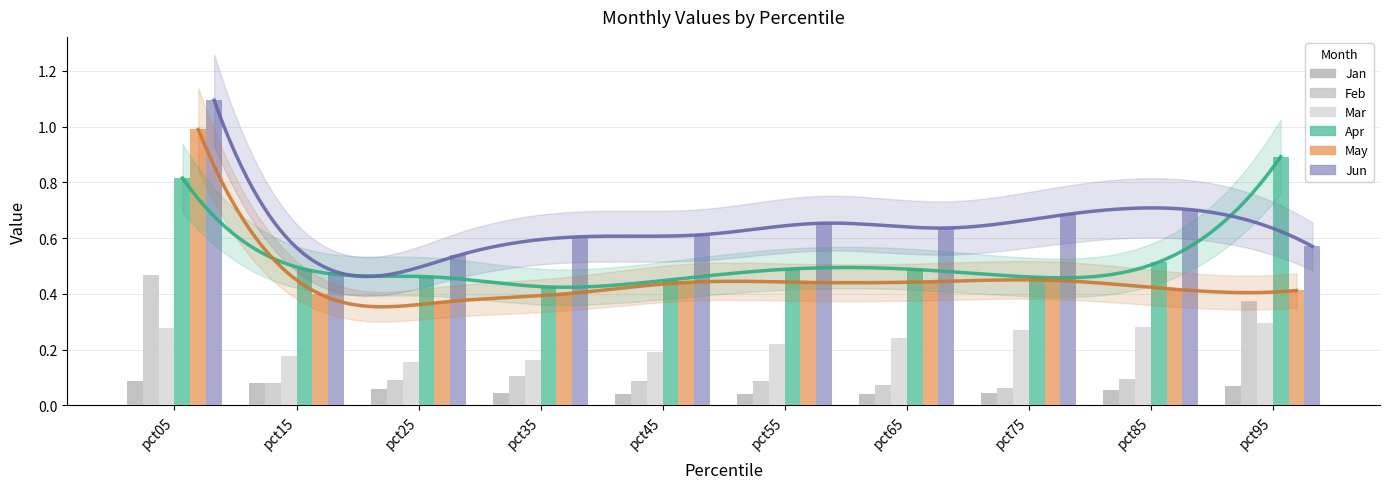

What is the greatest value displayed?

1.1